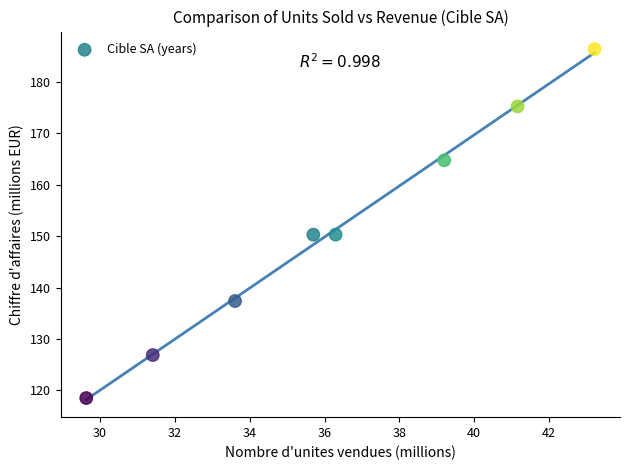

What is the range of X values (max minus min)?

13.6